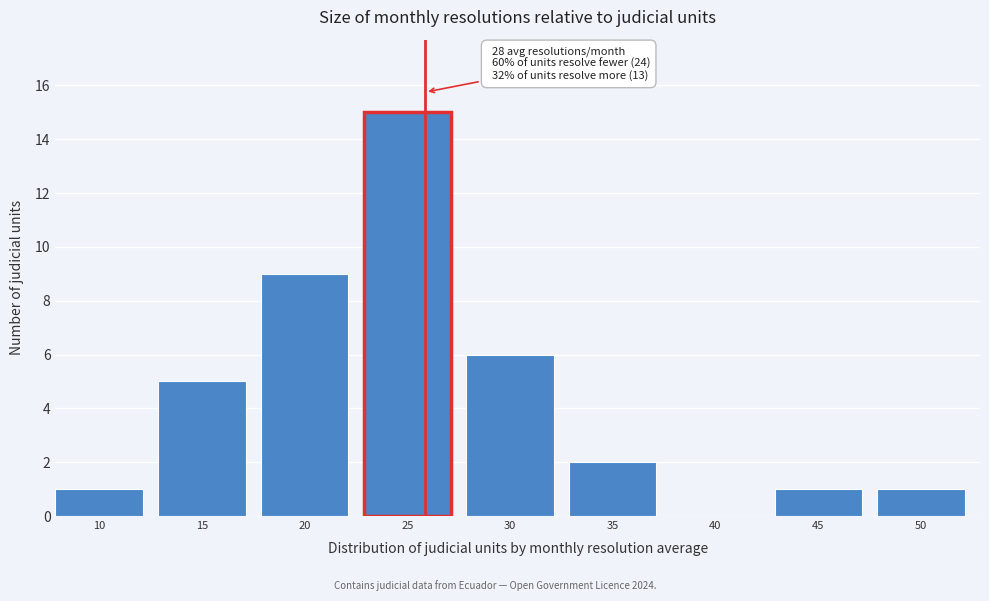

Reading right to left, what are all the values shown in this chart?

50=1	45=1	40=0	35=2	30=6	25=15	20=9	15=5	10=1